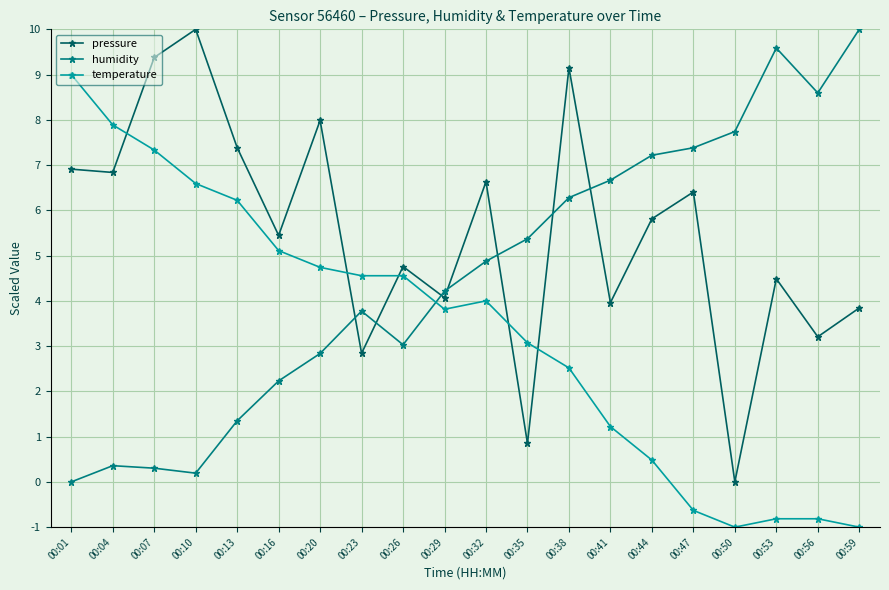

Rank the series by their average value, from highest to lowest.

pressure, humidity, temperature